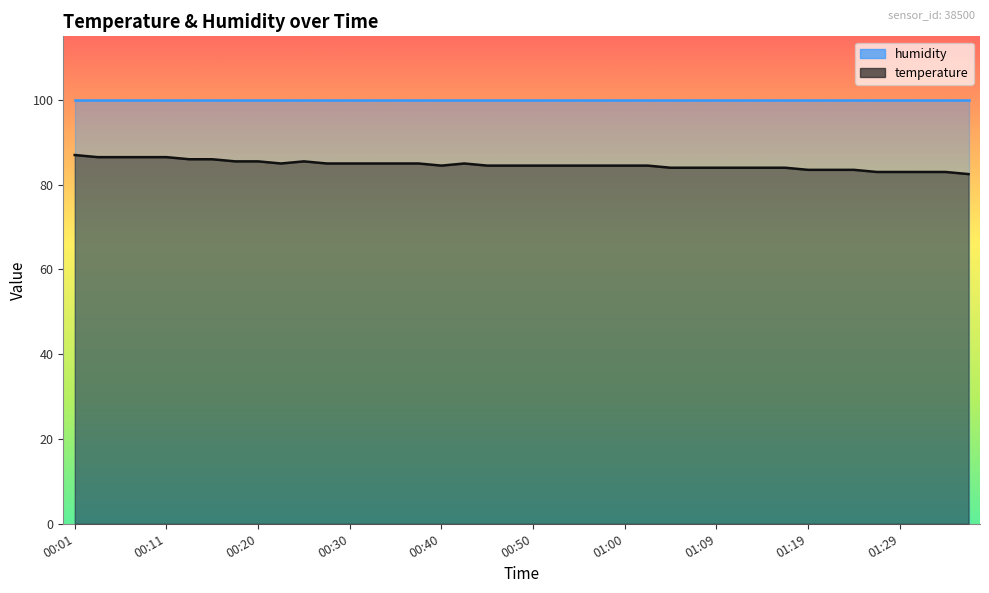

What position from the left is 00:57?

24